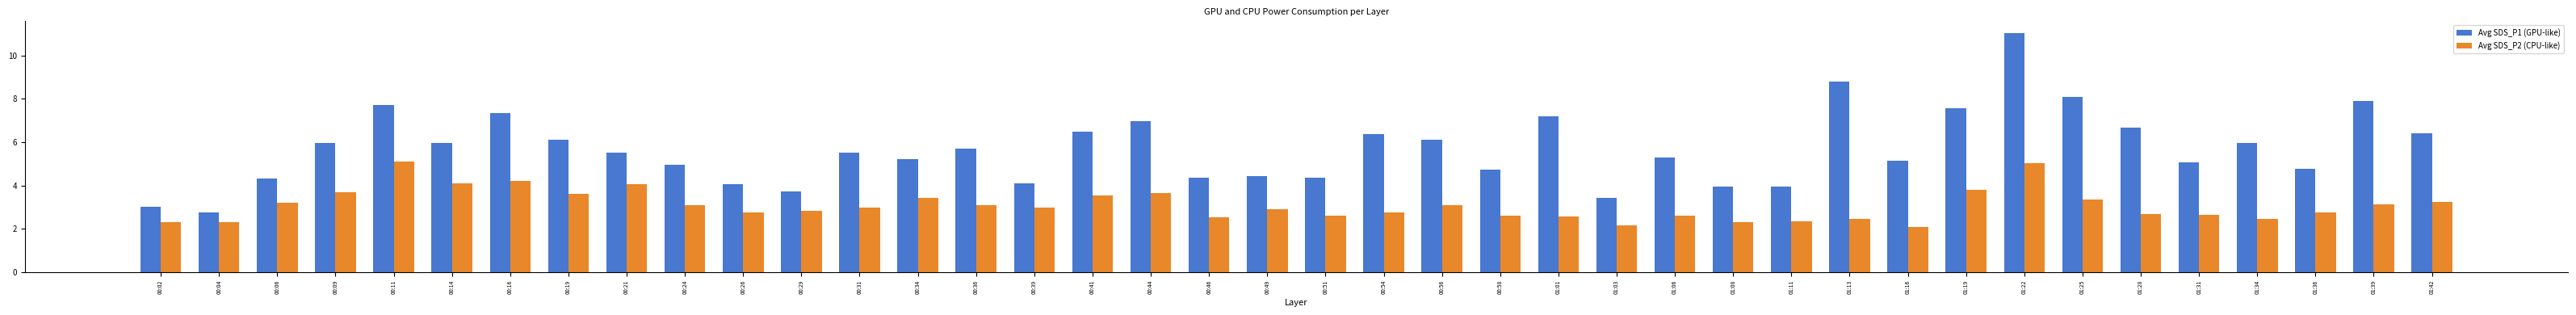

What is the label of the 18th bar from the left?

00:44